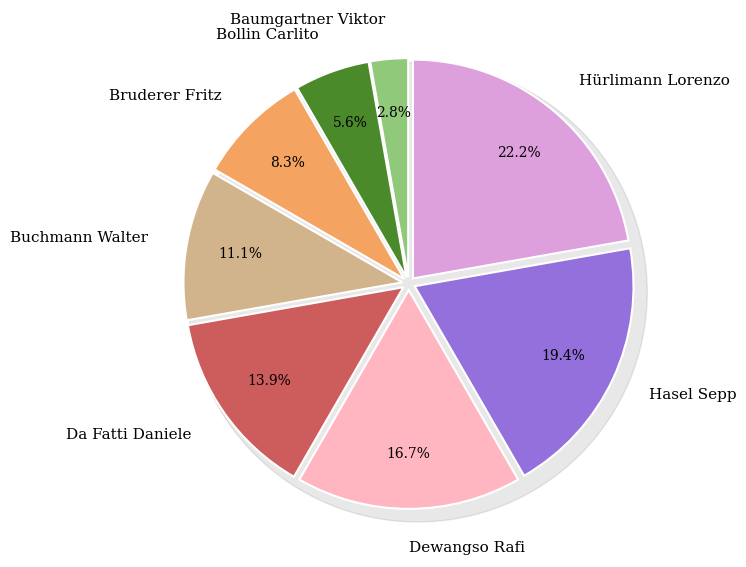

To the nearest percent, what is the difference between the Da Fatti Daniele and Buchmann Walter slice percentages?

3%